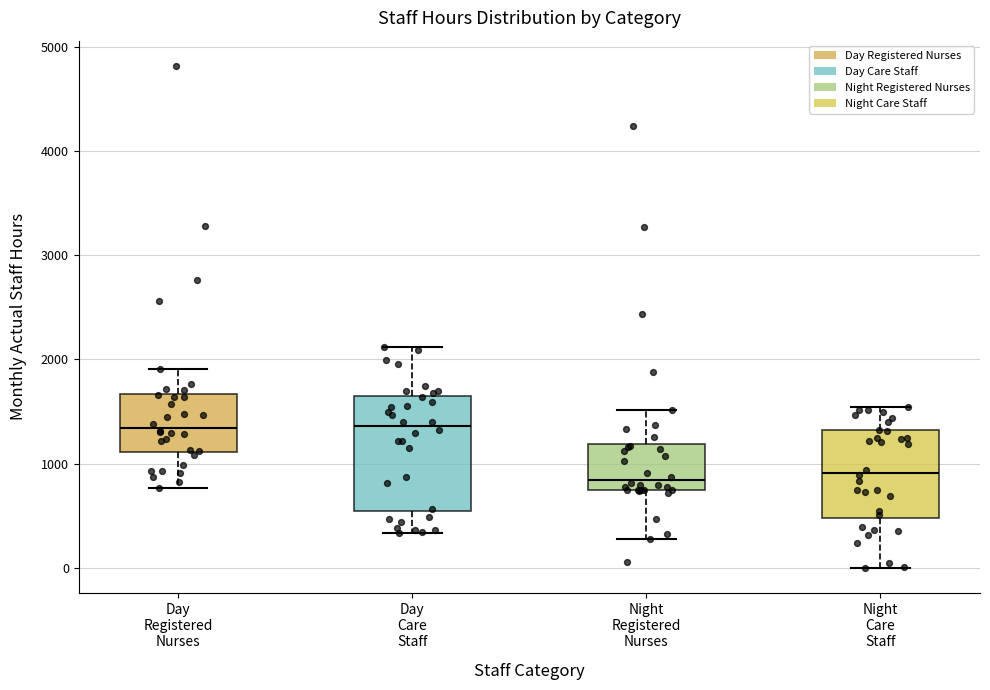

Reading left to right, transcribe this box plot: for each box, give where its median line is, the range the box spans, and where its two whiskers end, as read against the y-axis. The values are not printed on the chart, so give them approximately, as read against the axis.

Day Registered Nurses: median 1300, box 1100 to 1700, whiskers 800 to 1900
Day Care Staff: median 1400, box 500 to 1600, whiskers 300 to 2100
Night Registered Nurses: median 800, box 700 to 1200, whiskers 300 to 1500
Night Care Staff: median 900, box 500 to 1300, whiskers 0 to 1500